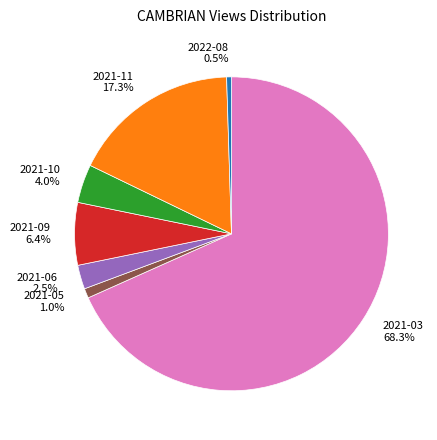

To the nearest percent, what is the difference between the 2021-09 and 2021-06 slice percentages?

4%